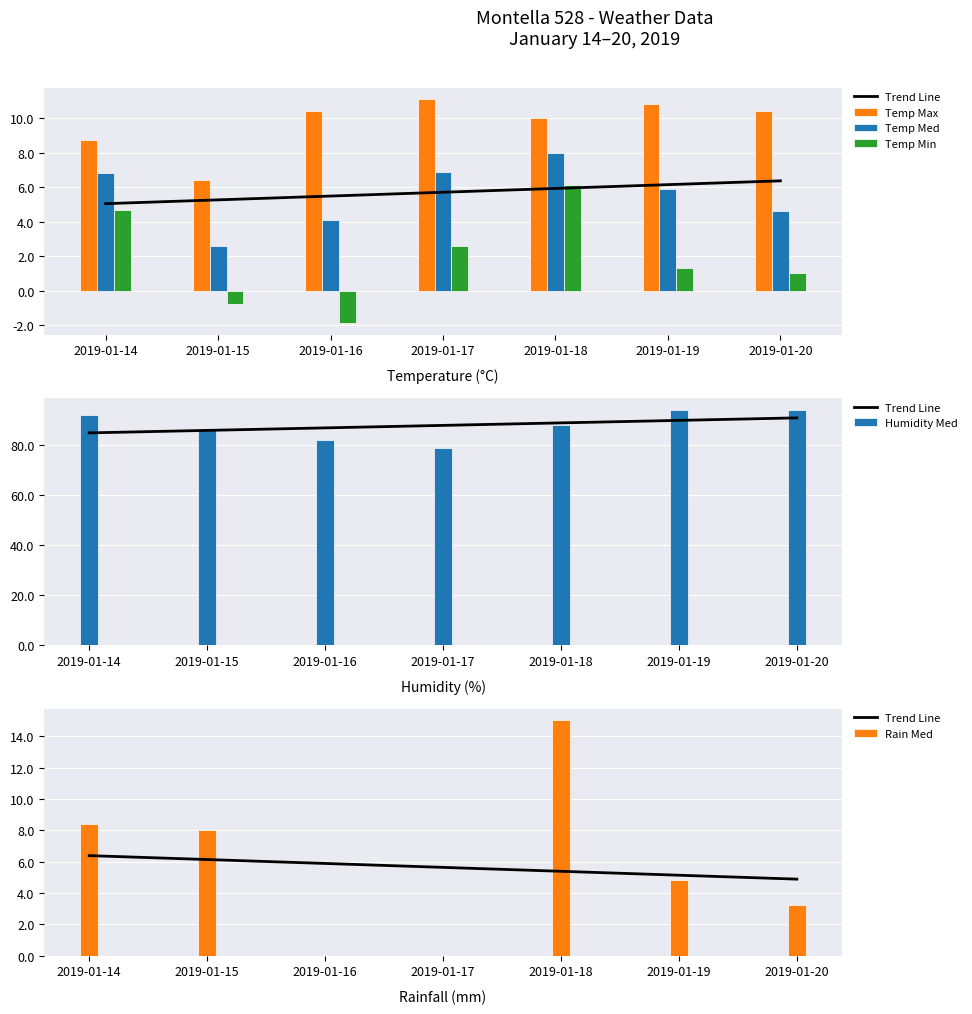

Read the Temp Med value at 2019-01-19.

5.9